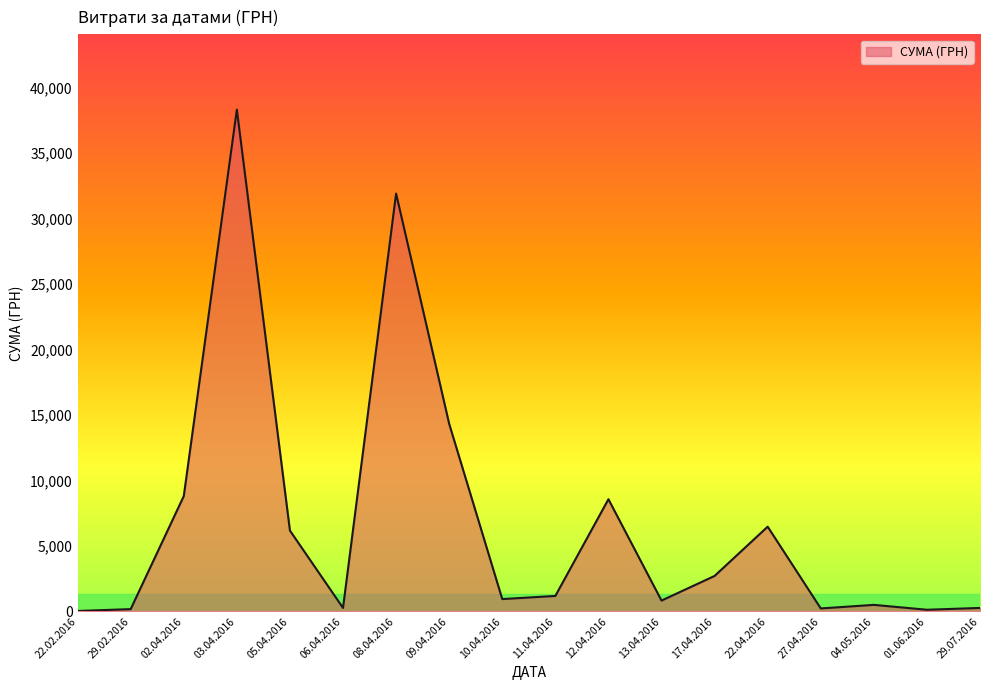

True or false: there are more than 0 points higher than both neighbors.

True